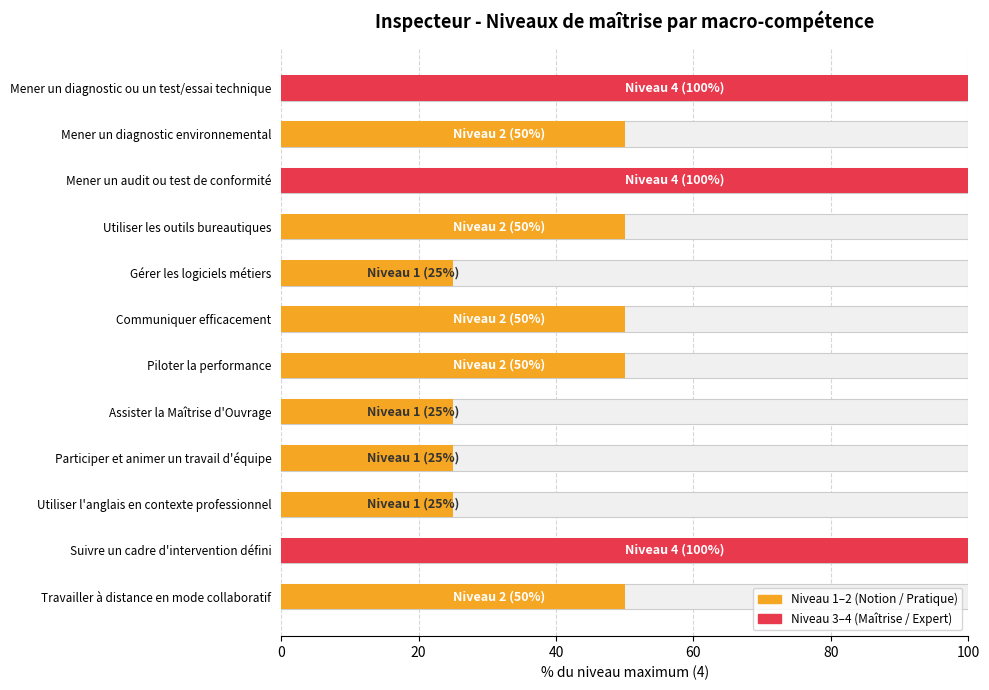

What is the average value?

54